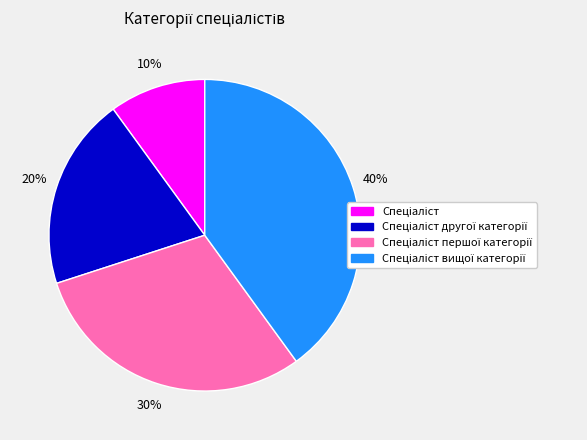

To the nearest percent, what is the average slice percentage?

25%